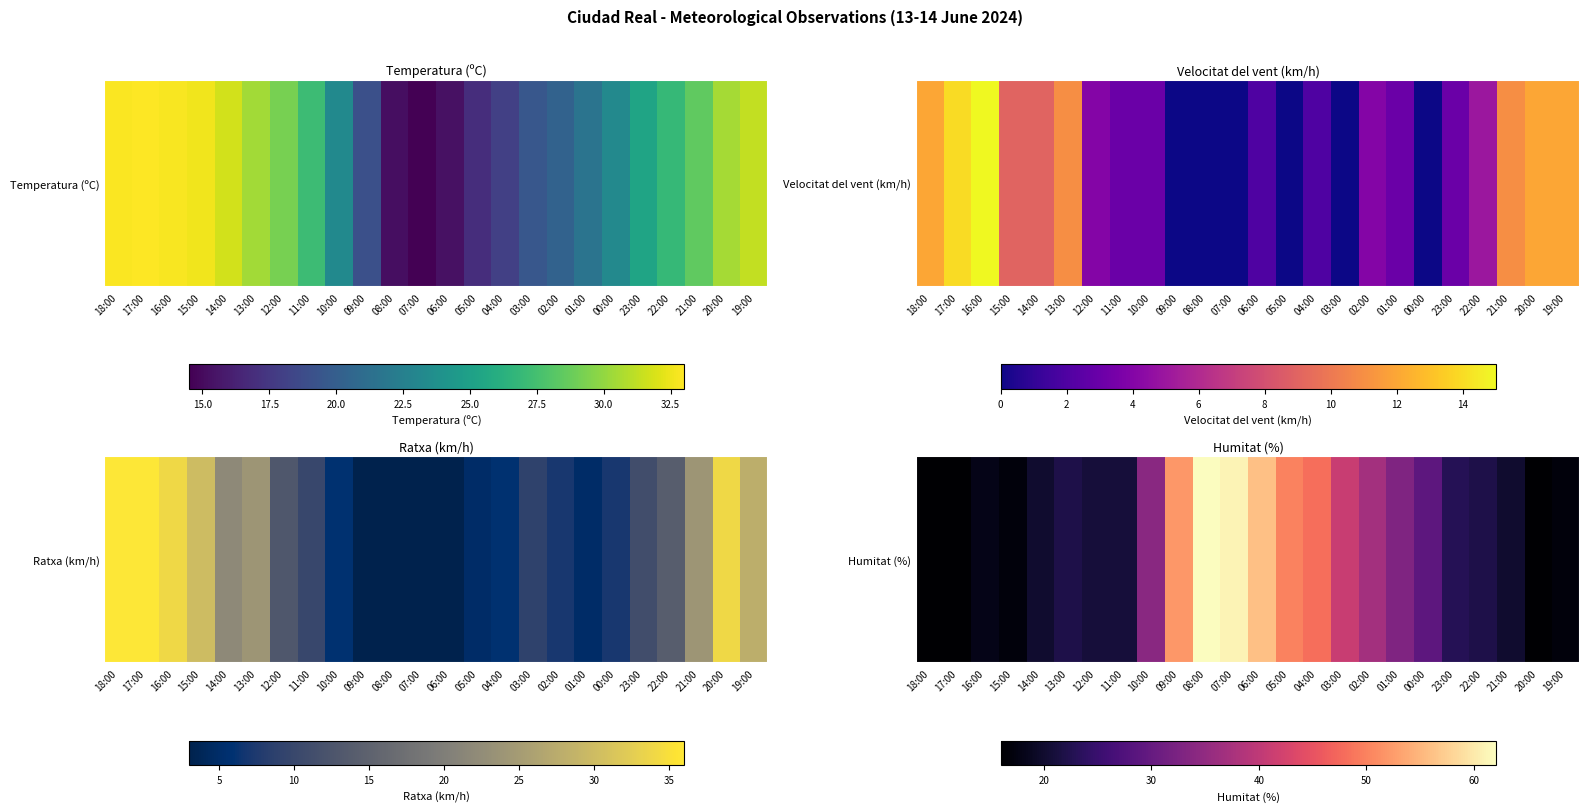

What is the ratio of the value at 03:00 to the value at 16:00?

2.3